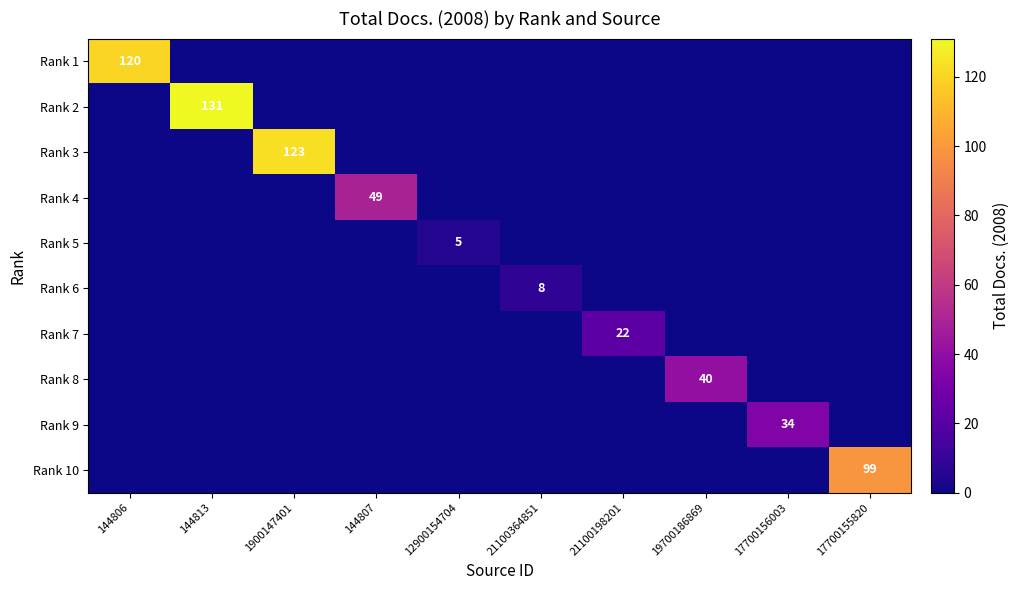

The Rank 7 series shows 22 at 21100198201. True or false?

True